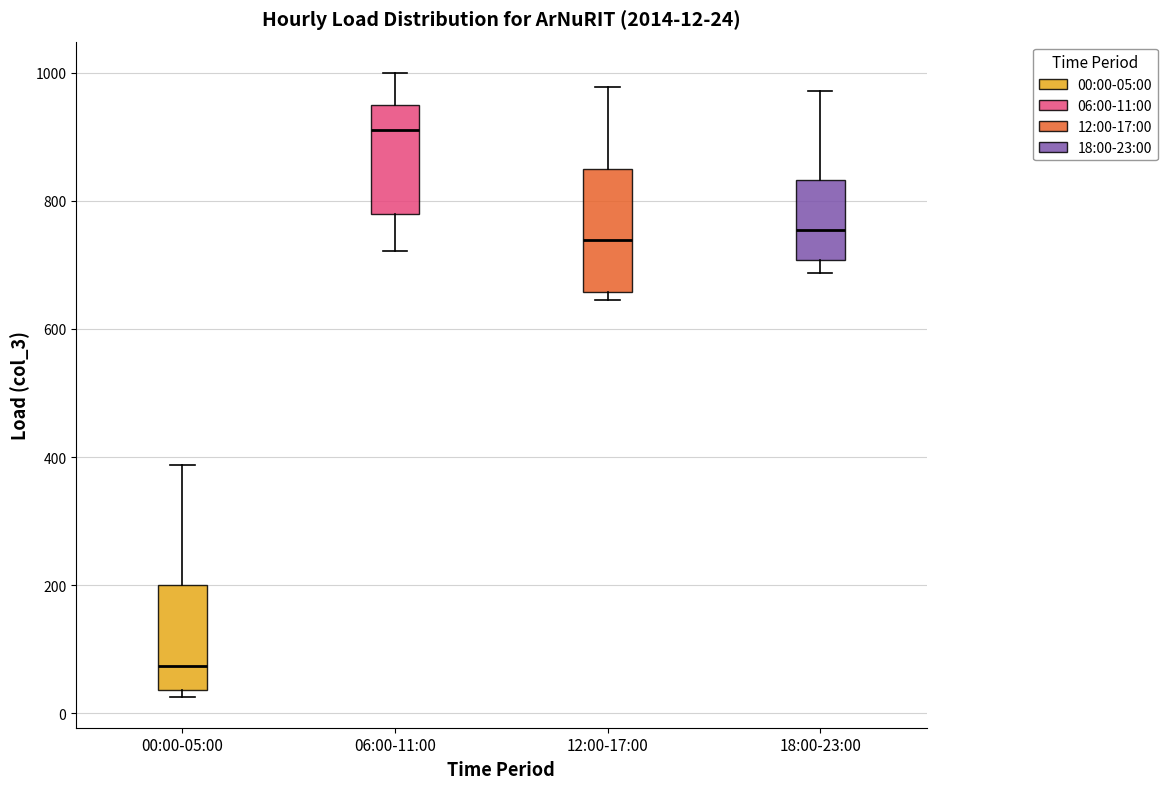

Which box has the highest median line?

06:00-11:00